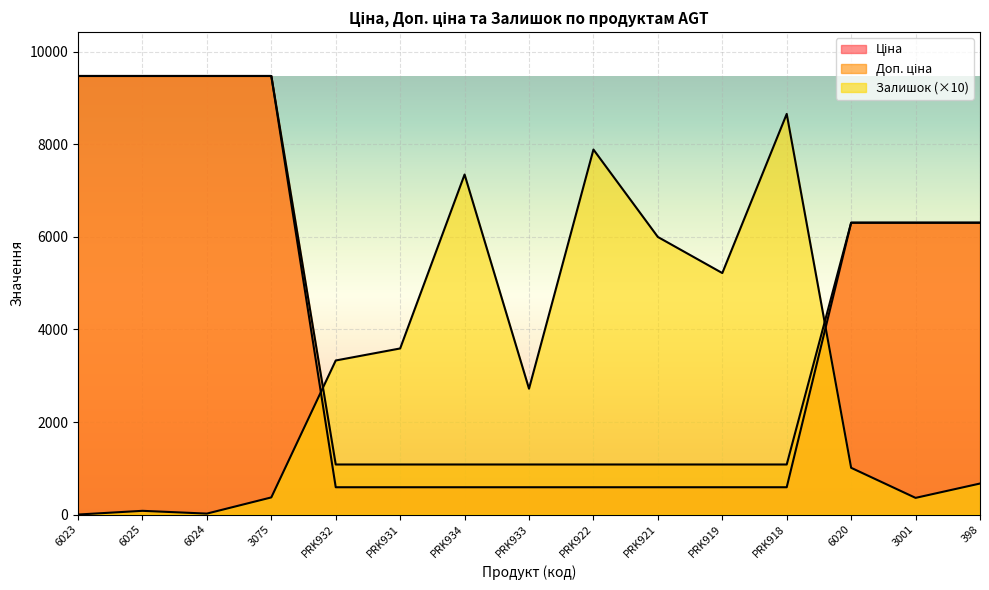

The Доп. ціна series shows 9480.1 at 3075. True or false?

True